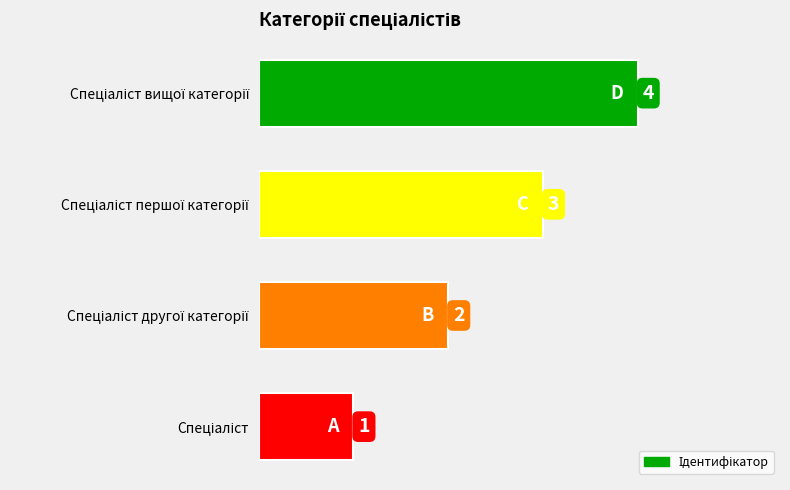

What is the difference between the maximum and minimum values?

3